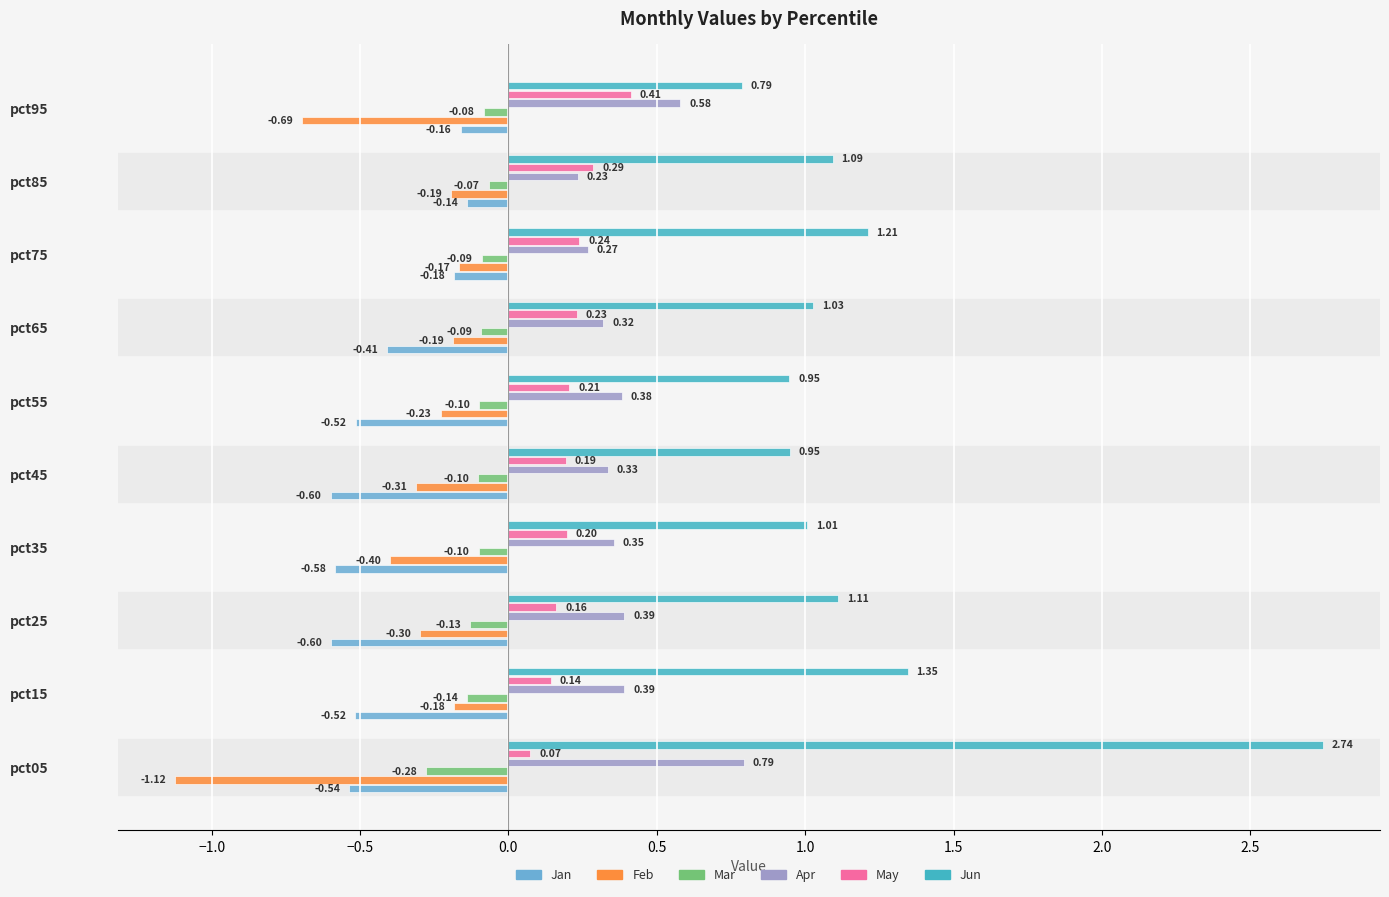

At how many categories does at least one series exceed 0?

10